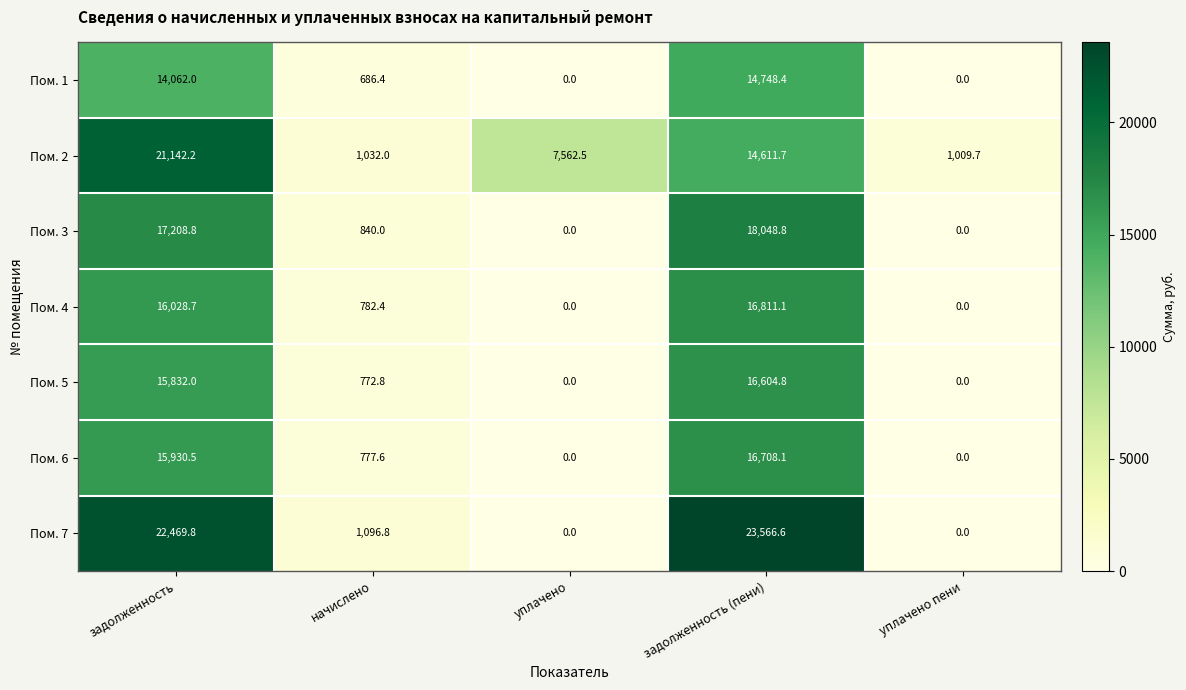

Is the value of Пом. 3 at задолженность greater than the value of Пом. 1 at уплачено пени?

Yes